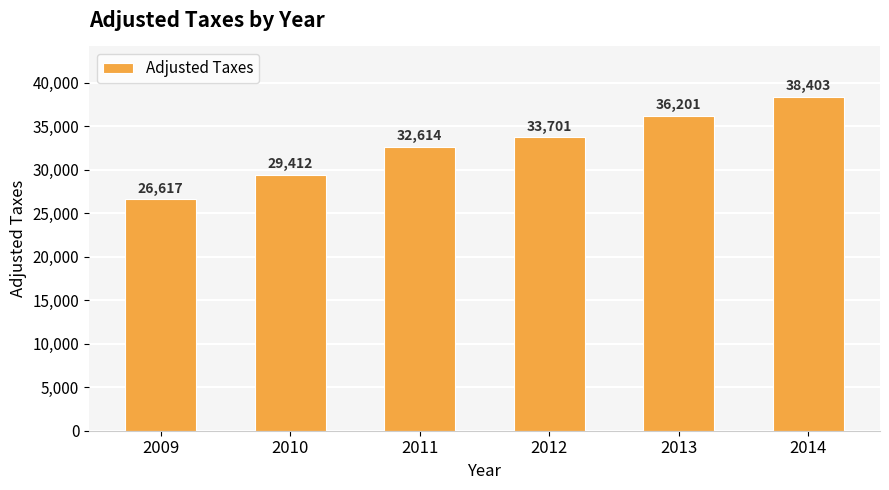

What is the difference between the maximum and minimum values?

11785.6